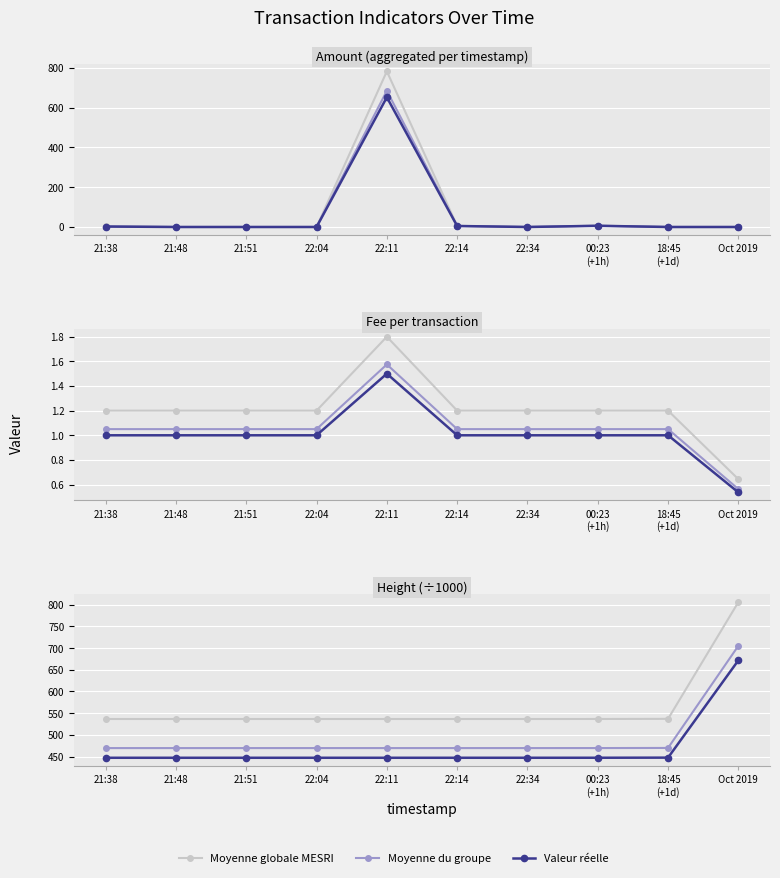

What is the sum of all Valeur réelle values?

4696.2